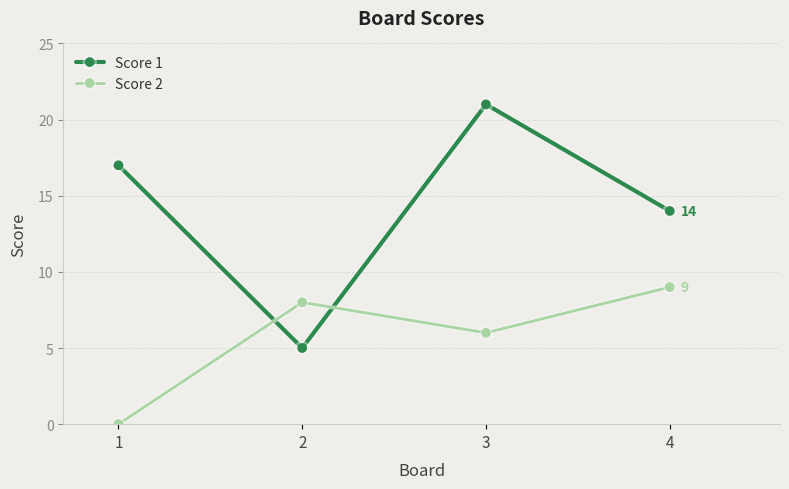

What is the spread (max minus min) of values at 3?

15